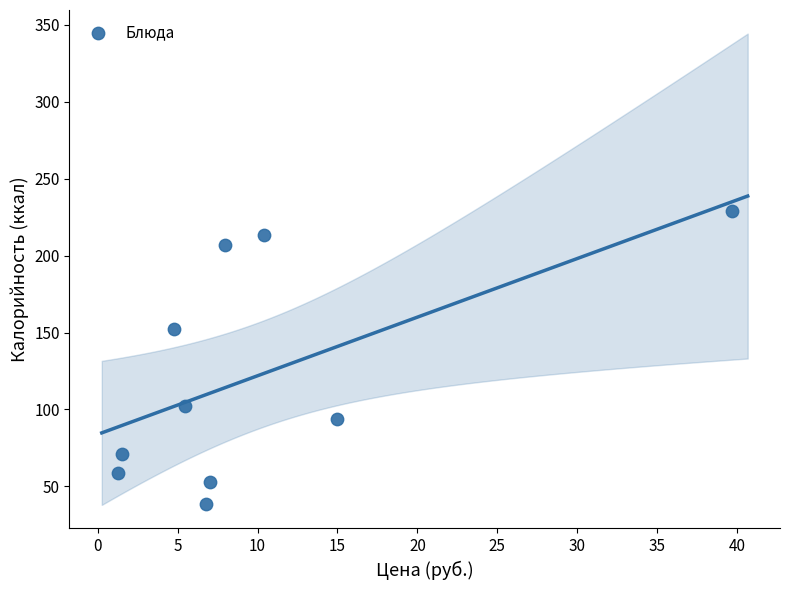

What Y value in the scatter plot is closest to 133?

152.0